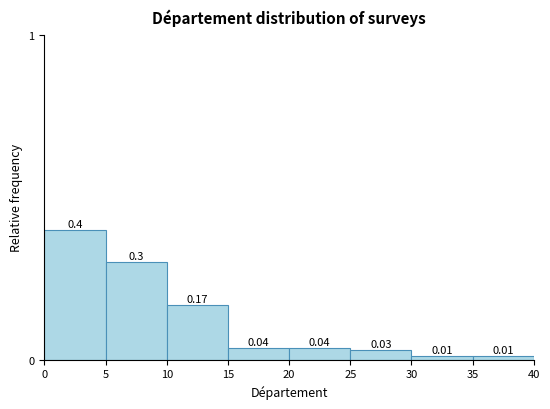

Which range on the x-axis has the tallest bar?

0 to 5